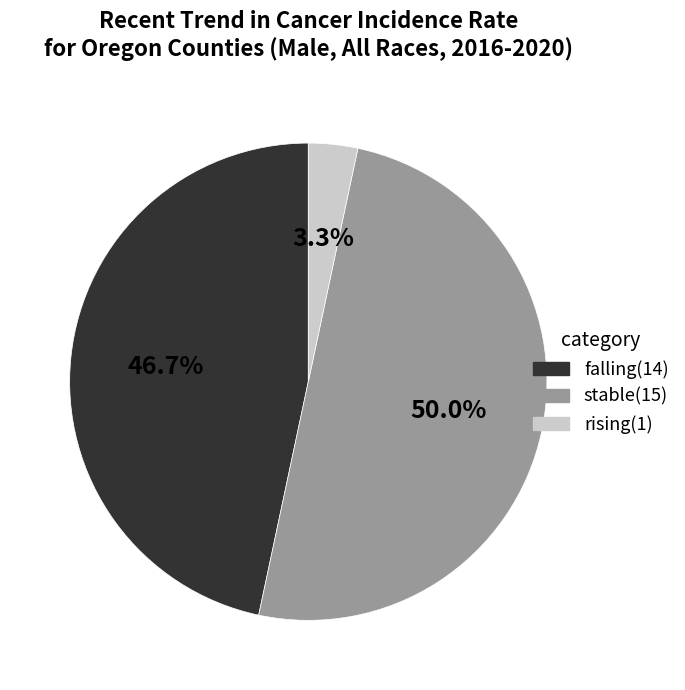

What is the largest slice in the pie chart?

stable